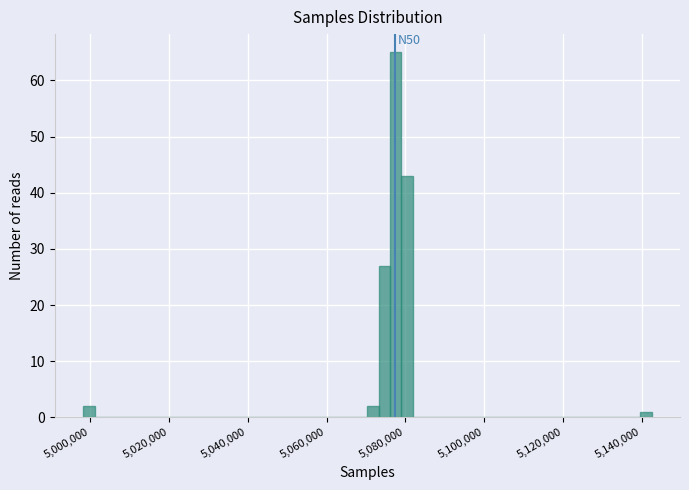

Around what value on the x-axis is the tallest bar? Give the approximate position of its centre, as read against the axis.

5078000